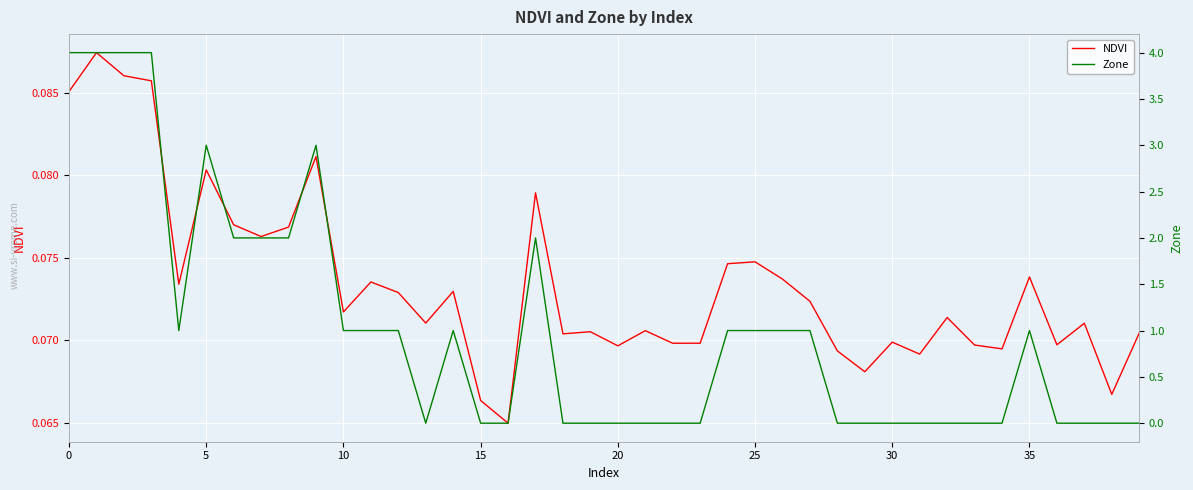

Does the chart display data point markers on the line(s)?

No